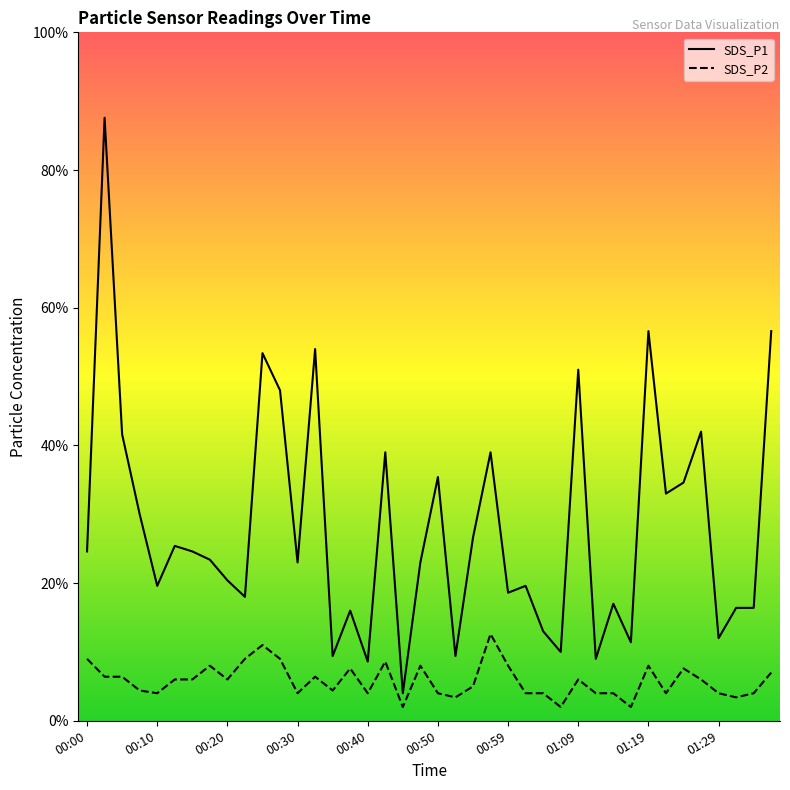

How many SDS_P2 values are between 0 and 1?

40